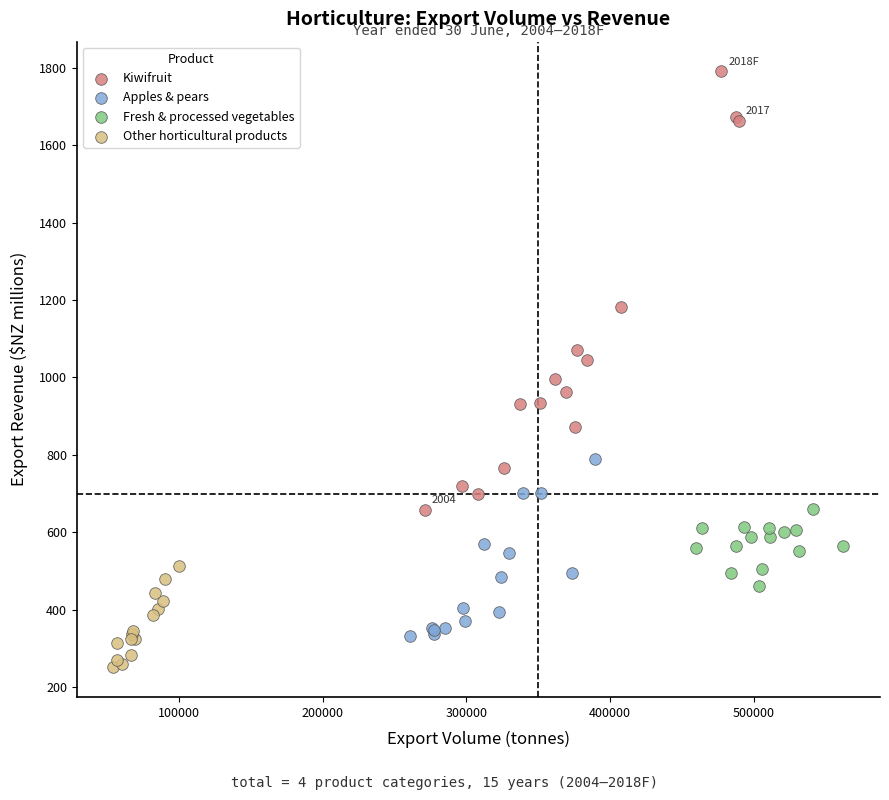

Which series reaches the maximum Y coordinate?

Kiwifruit